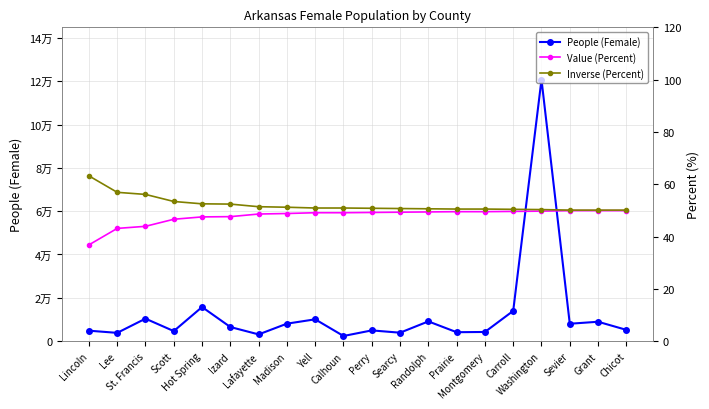

Reading left to right, transcribe all the data shown in this chart.

People (Female): Lincoln=4812.0	Lee=3807.0	St. Francis=10373.0	Scott=4626.0	Hot Spring=15732.0	Izard=6504.0	Lafayette=3095.0	Madison=8056.0	Yell=10063.0	Calhoun=2363.0	Perry=4946.0	Searcy=3882.0	Randolph=9102.0	Prairie=4110.0	Montgomery=4220.0	Carroll=13955.0	Washington=120753.0	Sevier=8018.0	Grant=8939.0	Chicot=5194.0
Value (Percent): Lincoln=36.8	Lee=43.1	St. Francis=43.9	Scott=46.6	Hot Spring=47.5	Izard=47.6	Lafayette=48.6	Madison=48.8	Yell=49.1	Calhoun=49.1	Perry=49.2	Searcy=49.3	Randolph=49.4	Prairie=49.5	Montgomery=49.5	Carroll=49.6	Washington=49.7	Sevier=49.9	Grant=49.9	Chicot=49.9
Inverse (Percent): Lincoln=63.2	Lee=56.9	St. Francis=56.1	Scott=53.4	Hot Spring=52.5	Izard=52.4	Lafayette=51.4	Madison=51.2	Yell=50.9	Calhoun=50.9	Perry=50.8	Searcy=50.7	Randolph=50.6	Prairie=50.5	Montgomery=50.5	Carroll=50.4	Washington=50.3	Sevier=50.1	Grant=50.1	Chicot=50.1